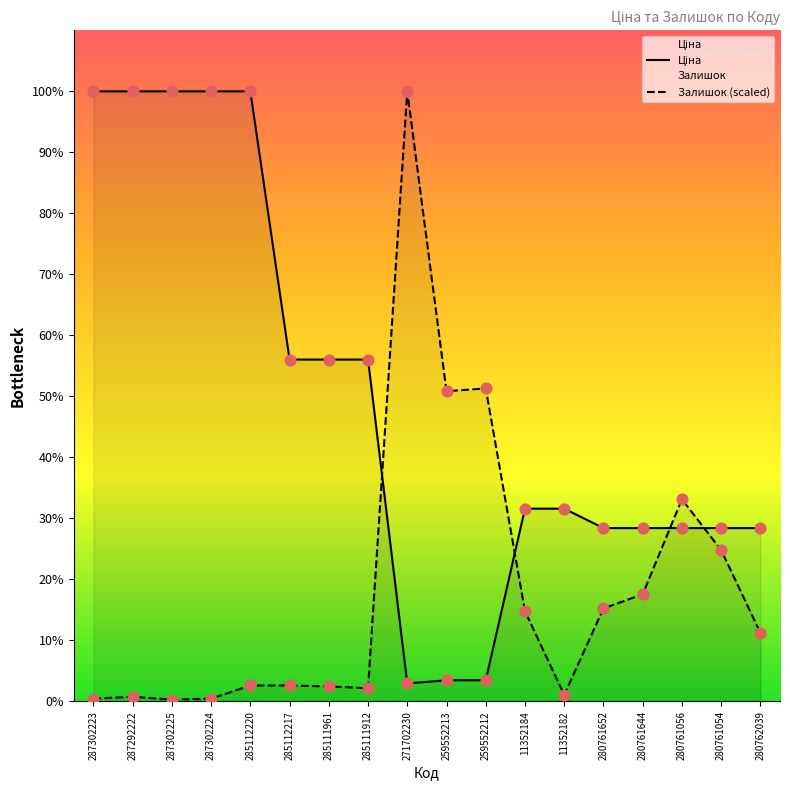

At which category is the sum across all series the highest?

271702230